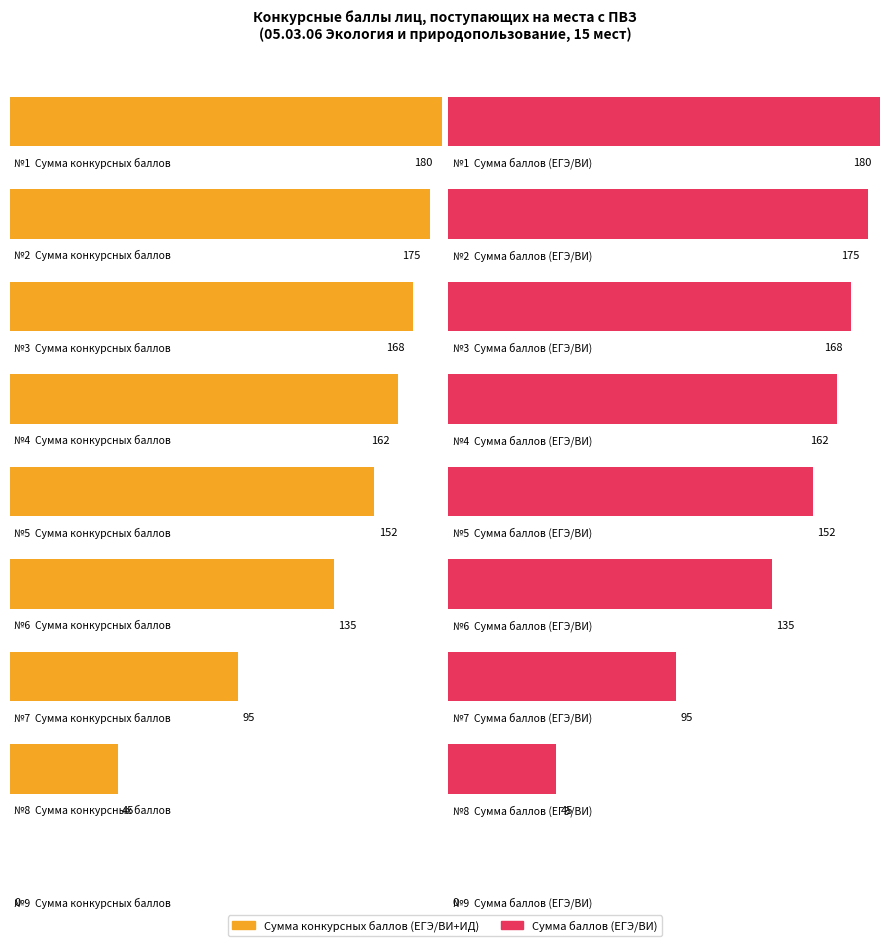

Which series changed the most between 1 and 5?

Сумма конкурсных баллов (ЕГЭ/ВИ+ИД)